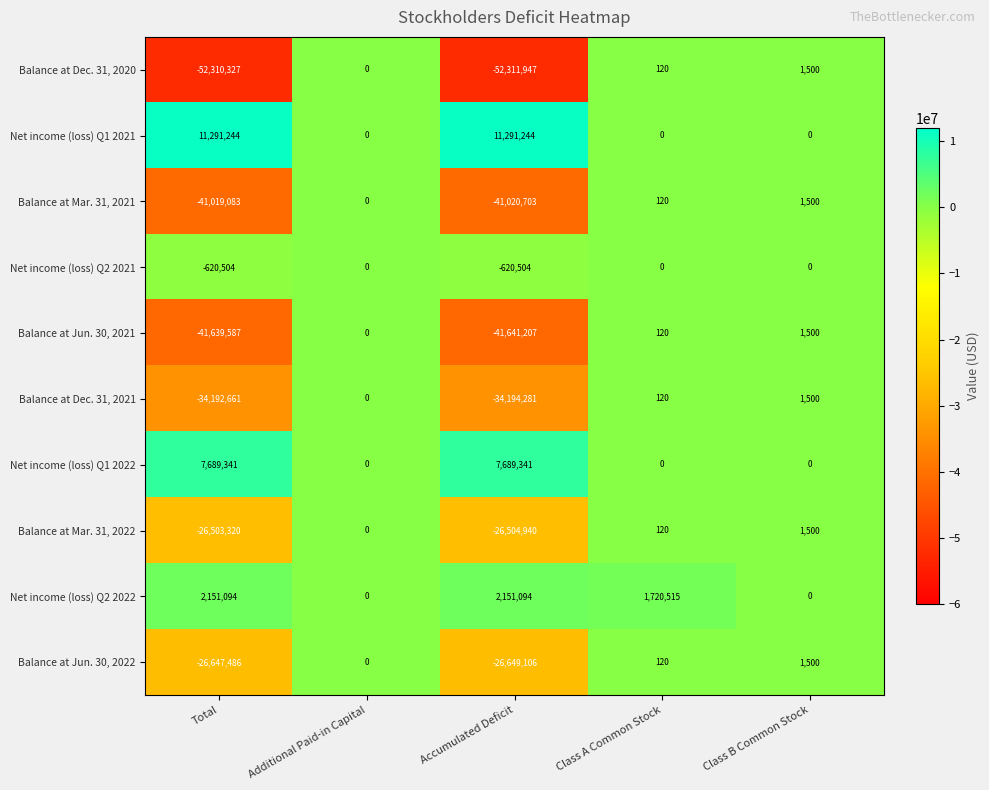

Is it true that Balance at Mar. 31, 2021 equals 0 at Additional Paid-in Capital?

True